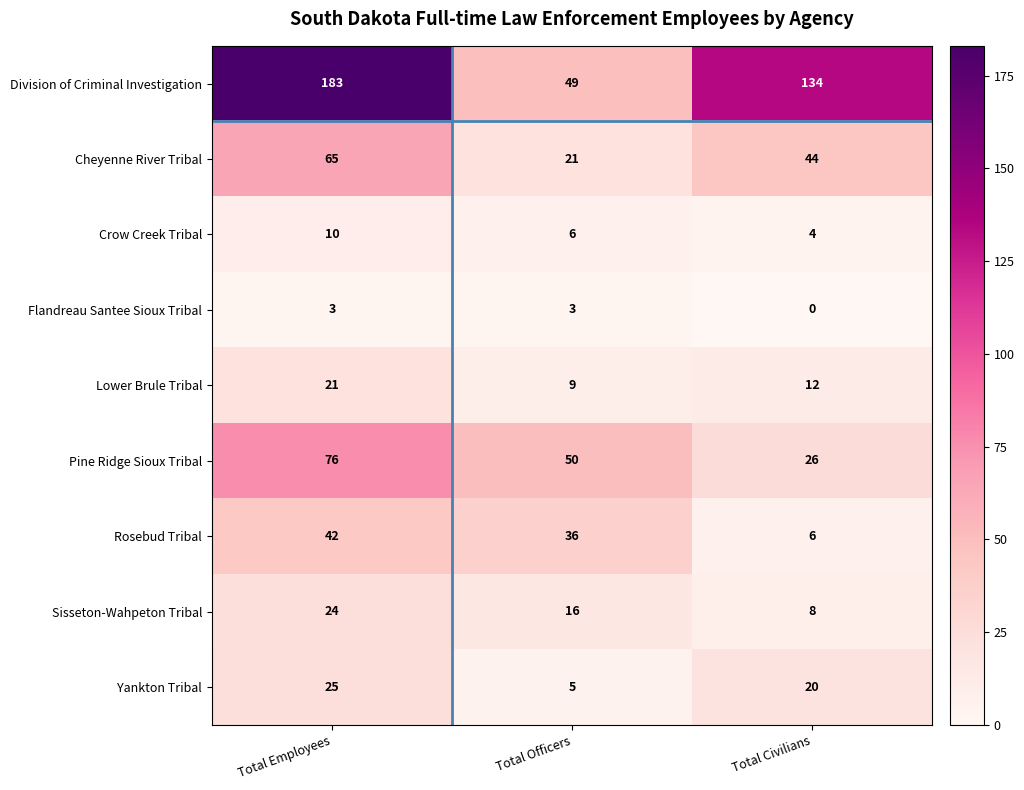

How many categories are shown in the chart?

3